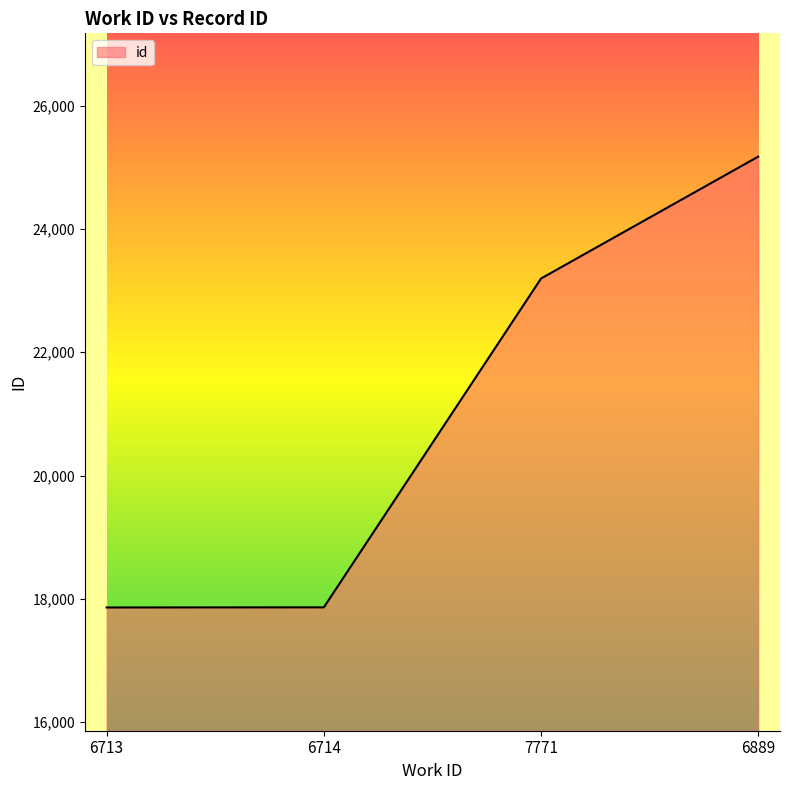

What is the ratio of the value at 7771 to the value at 6714?

1.3